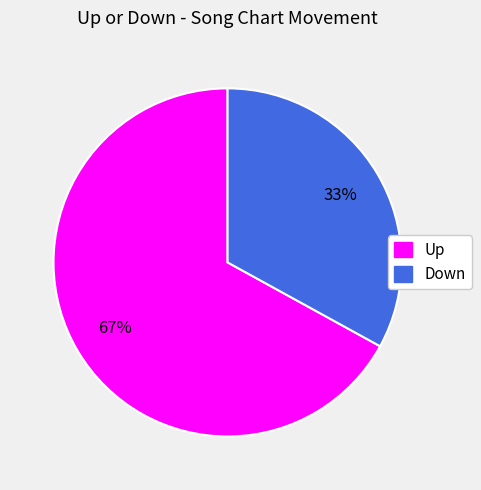

How many segments does this pie chart have?

2